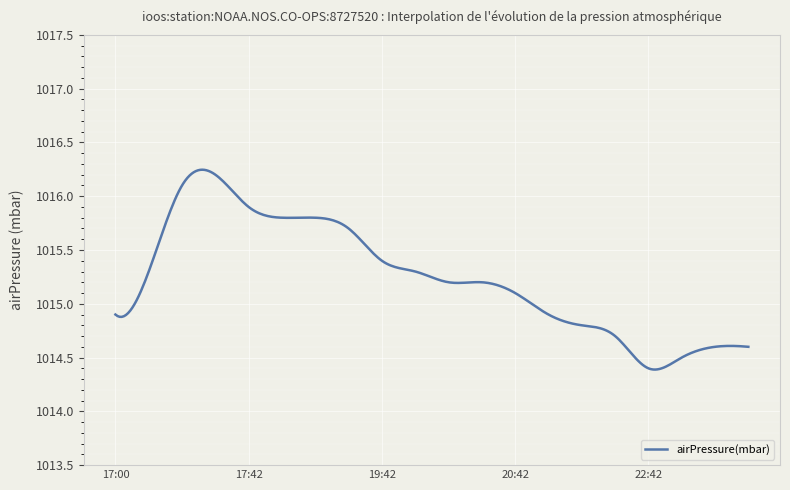

What is the difference between the maximum and minimum values?

1.9